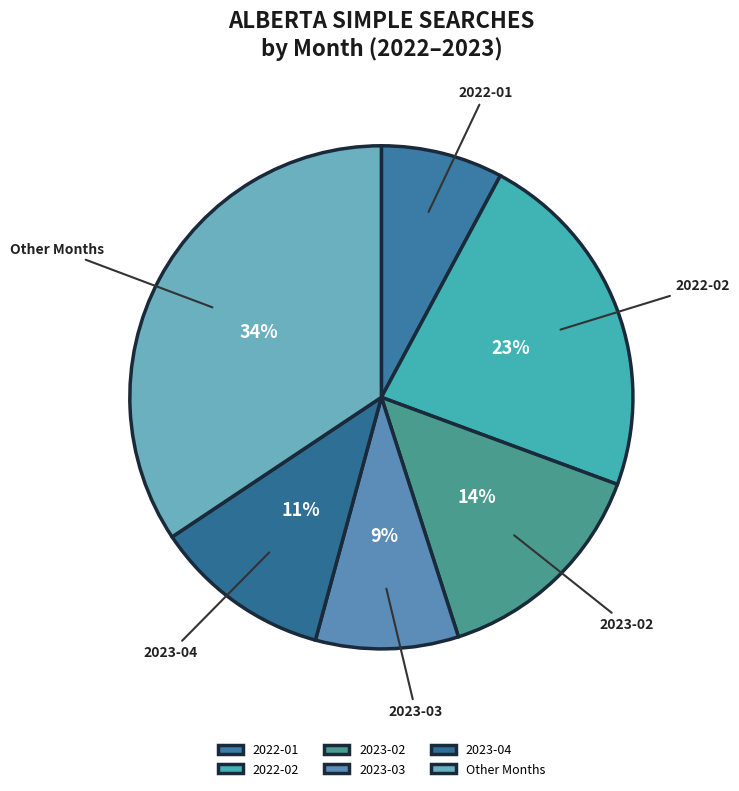

To the nearest percent, what is the average slice percentage?

17%